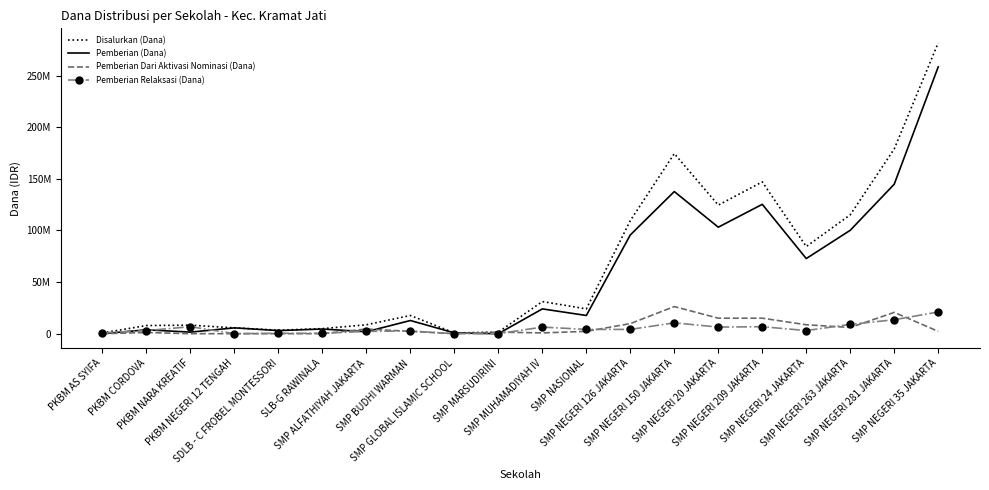

True or false: Pemberian Dari Aktivasi Nominasi (Dana) and Disalurkan (Dana) cross at least once.

False